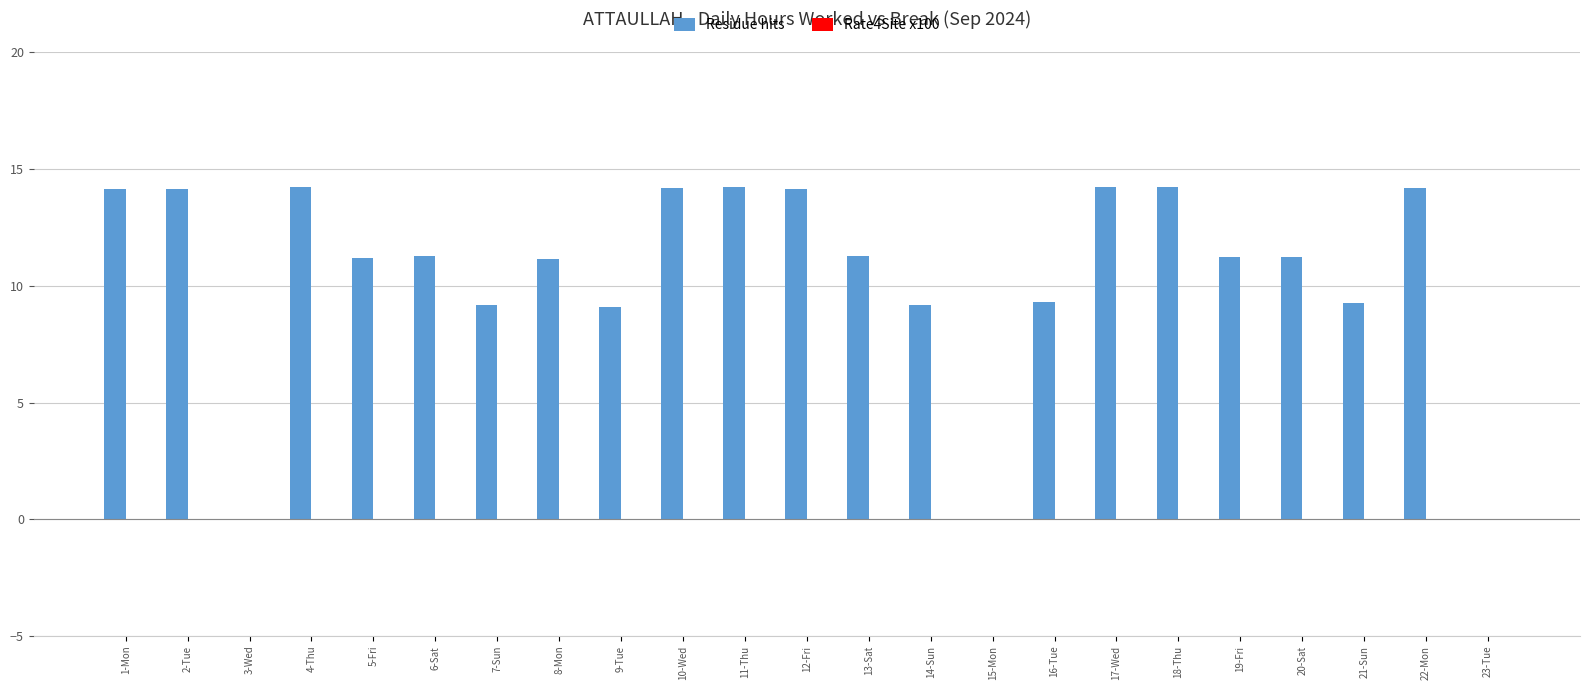

What is the greatest value displayed?

14.2